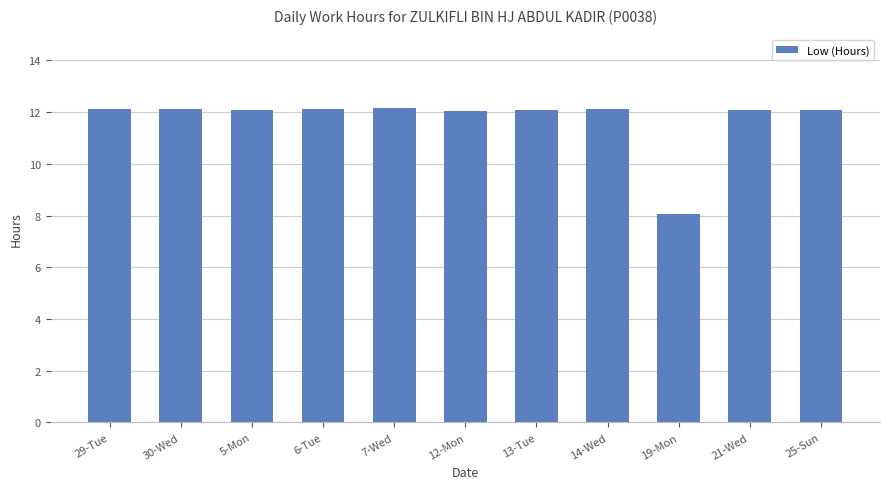

Approximately how many times larger is the value at 19-Mon compared to 25-Sun?

0.7